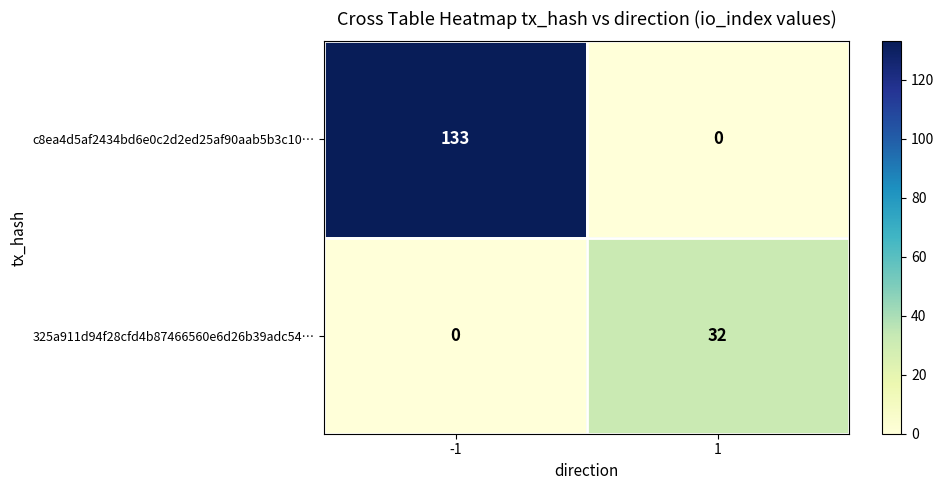

What is the maximum value for 325a911d94f28cfd4b87466560e6d26b39adc54…?

32